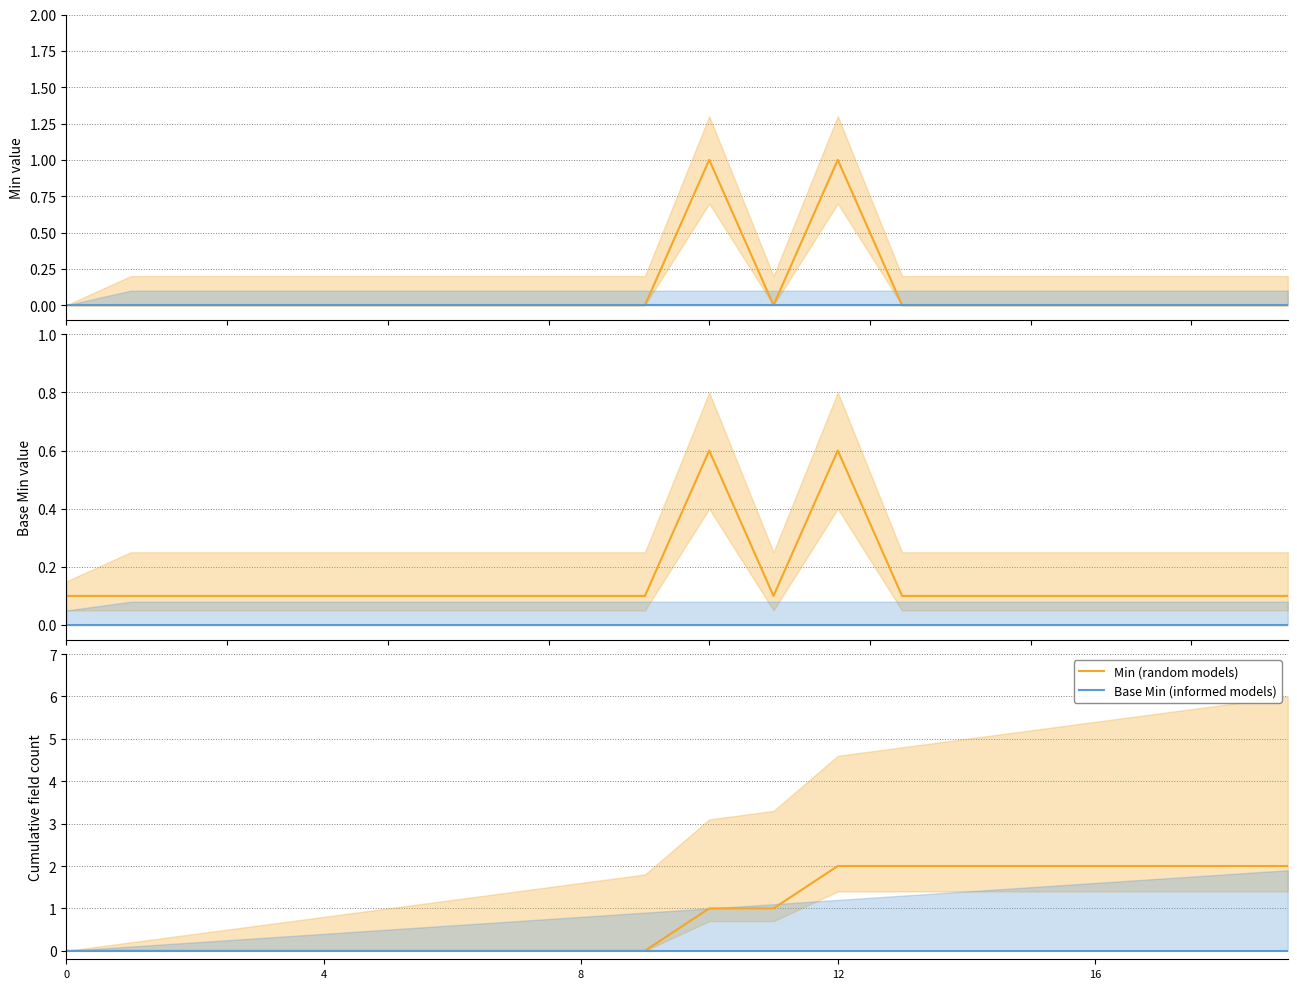

Which series has the largest range (max minus min)?

Min (random models)